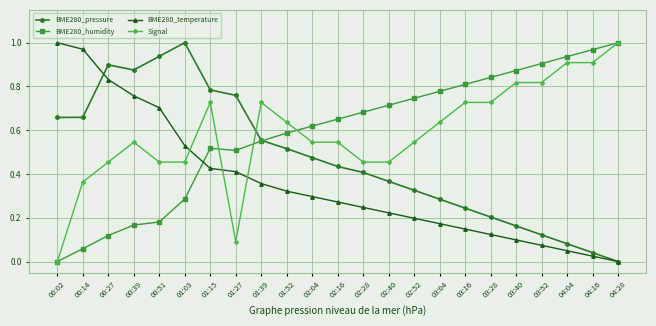

At which category does Signal reach its first local peak?

00:39